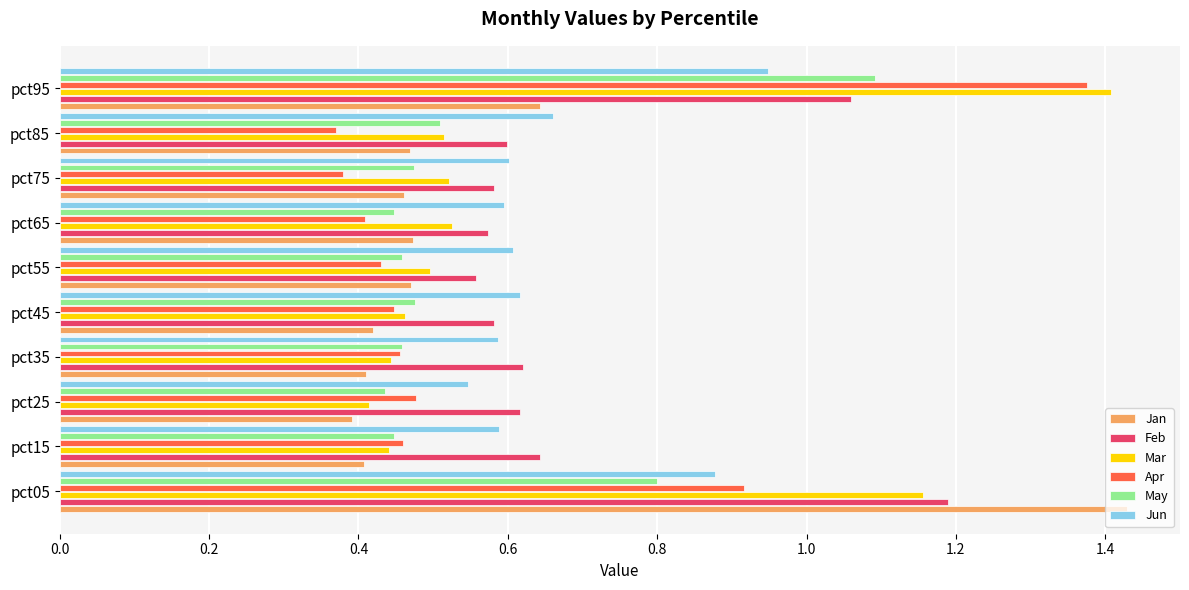

What is the sum of the Mar values at pct05 and pct15?

1.6